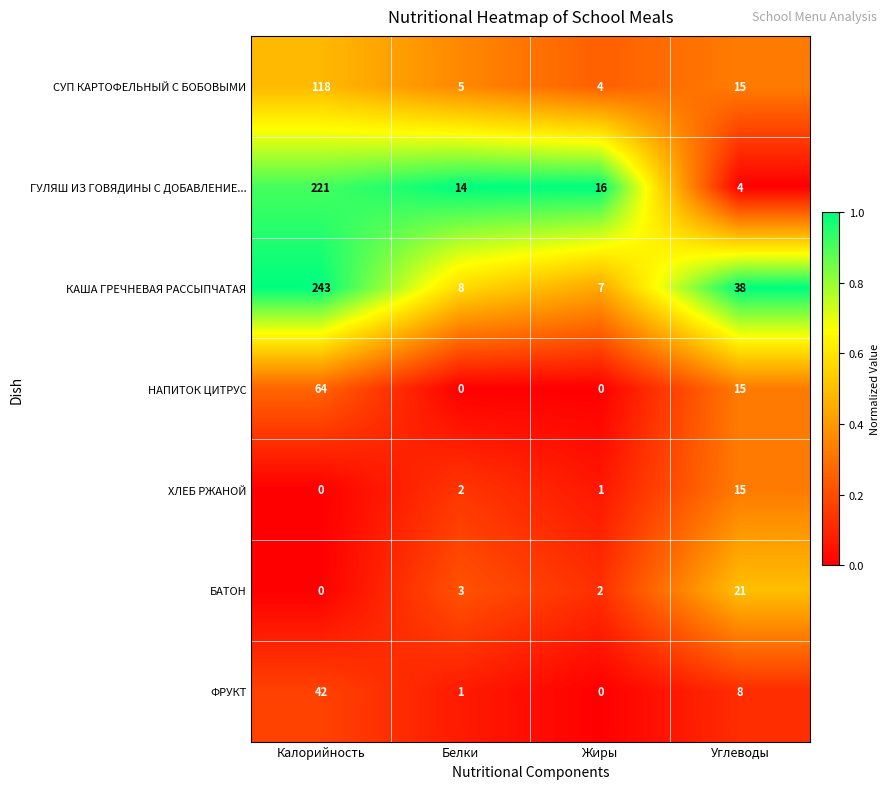

Which series has the largest range (max minus min)?

КАША ГРЕЧНЕВАЯ РАССЫПЧАТАЯ